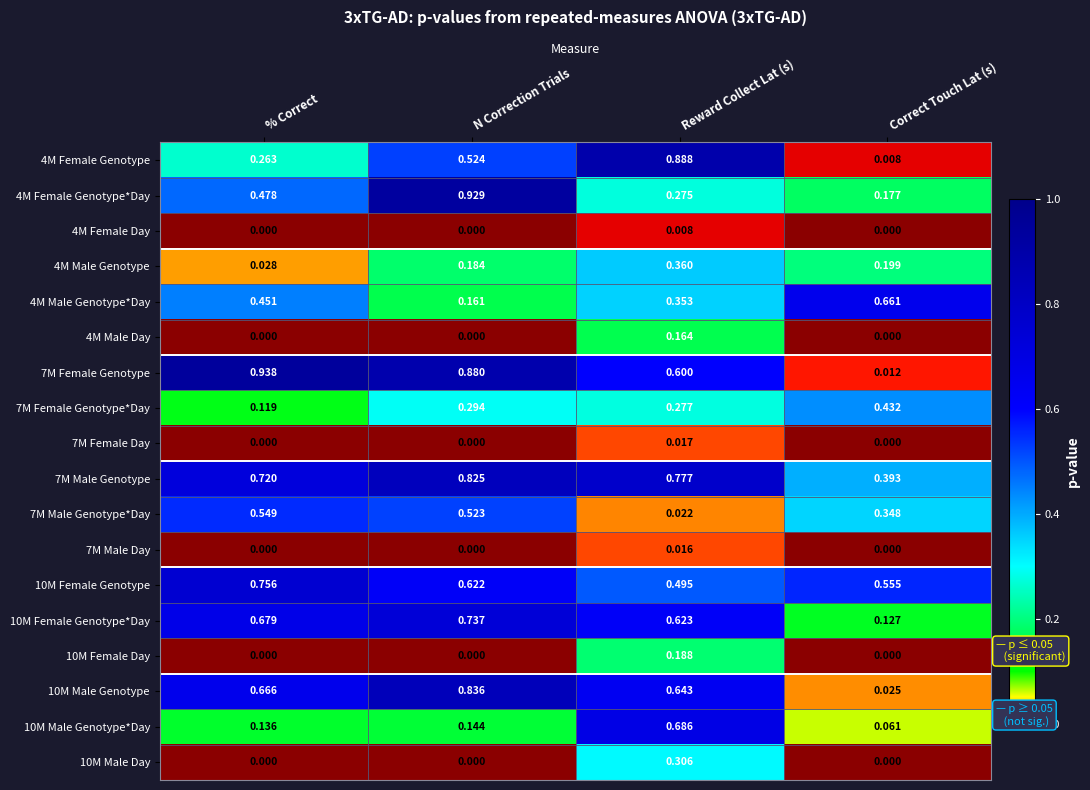

Which category has the lowest value in the 7M Male Genotype*Day series?

Reward Collect Lat (s)